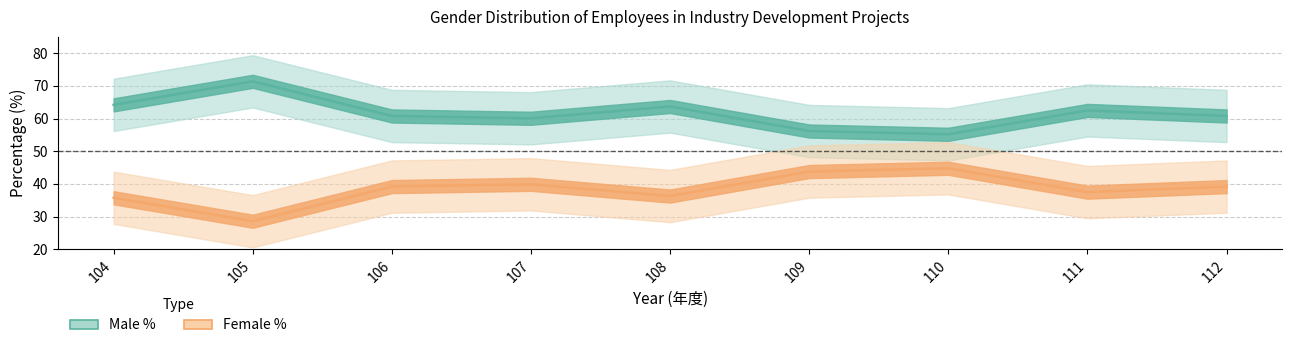

Which series has the largest range (max minus min)?

male_pct